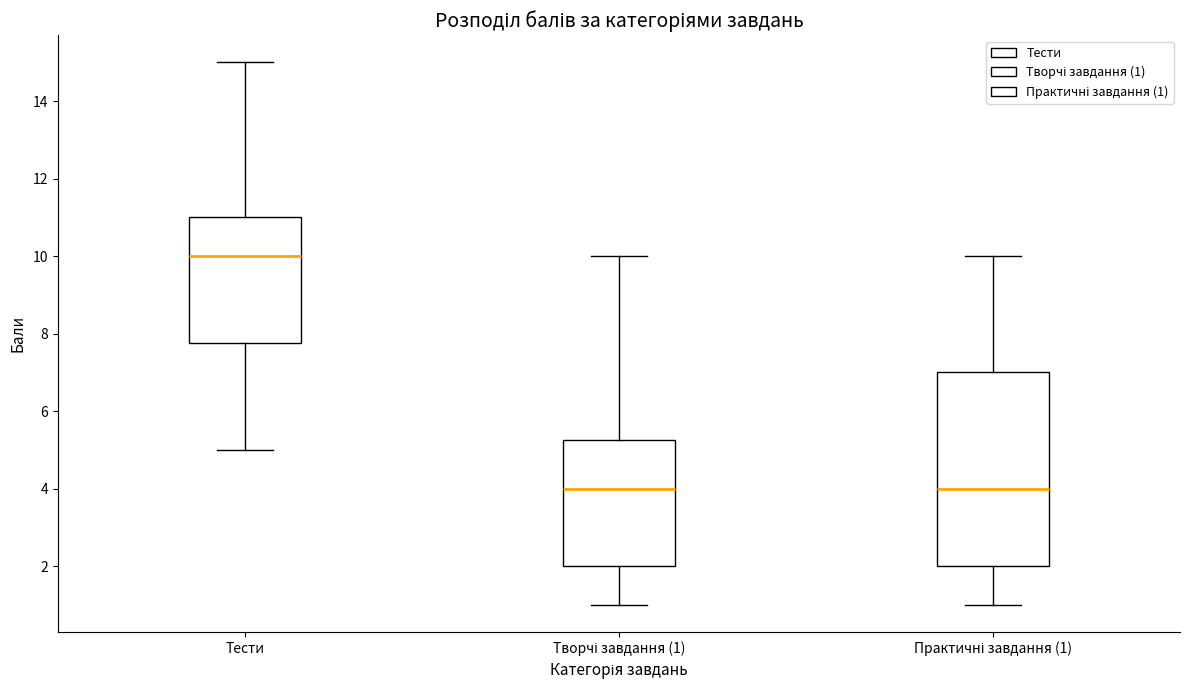

Where is the upper edge of the box for Практичні завдання (1) on the y-axis? The values are not printed on the chart, so give them approximately, as read against the axis.

7.0